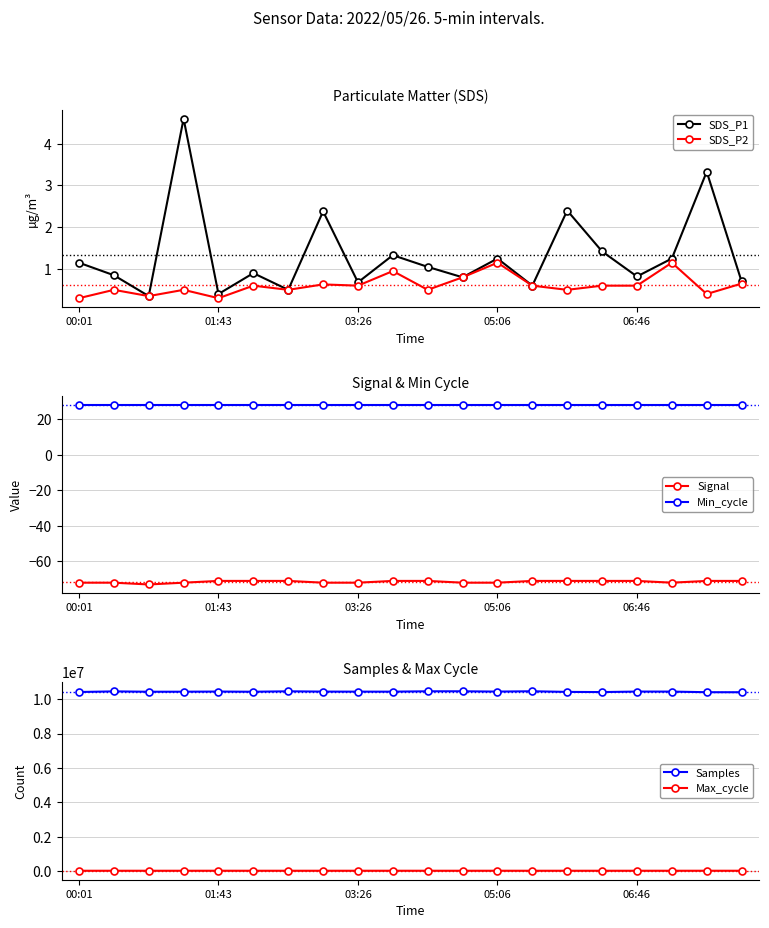

What is the highest value of the SDS_P1 series?

4.6